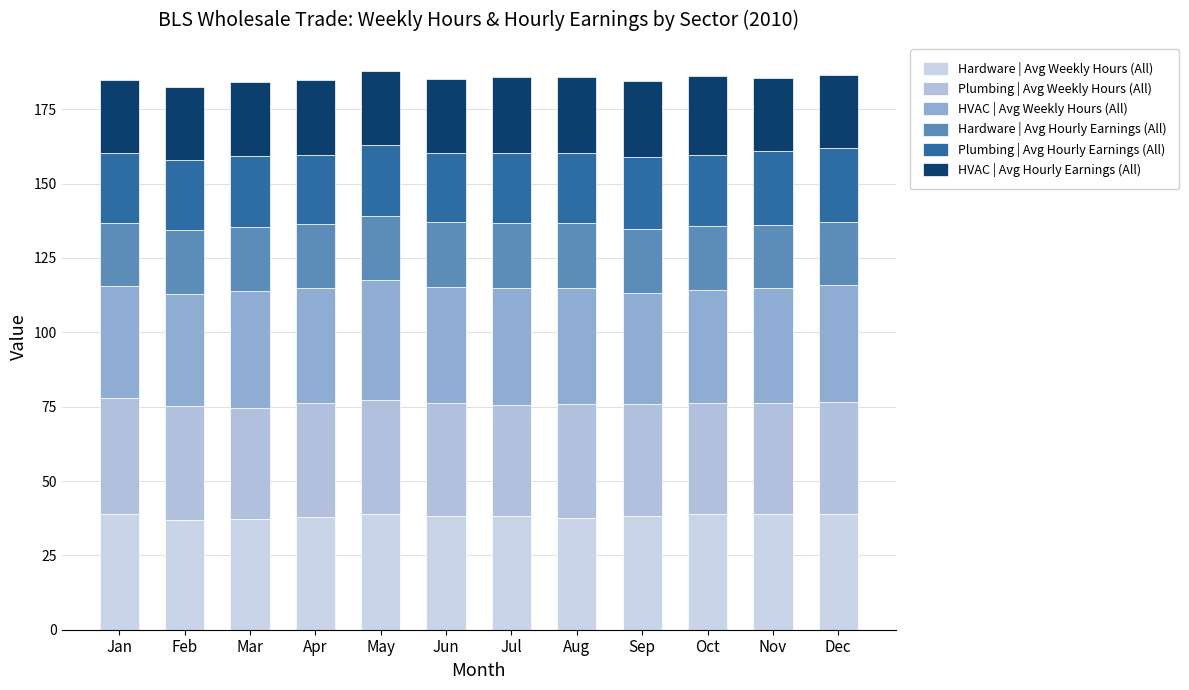

What is the total value across all series at Oct?

186.1